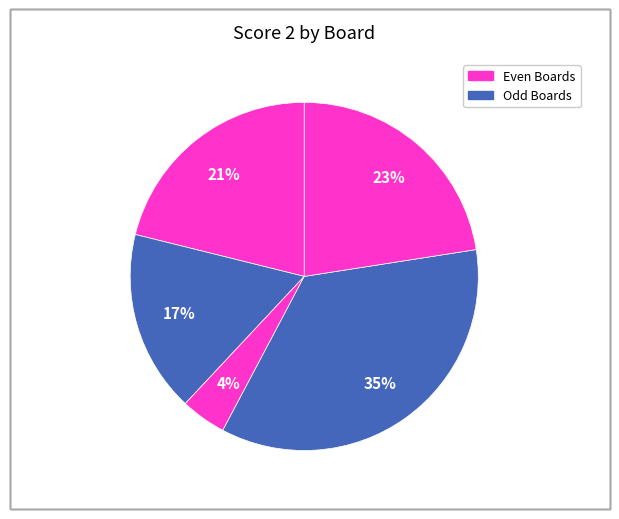

Is there a majority slice in this chart?

No